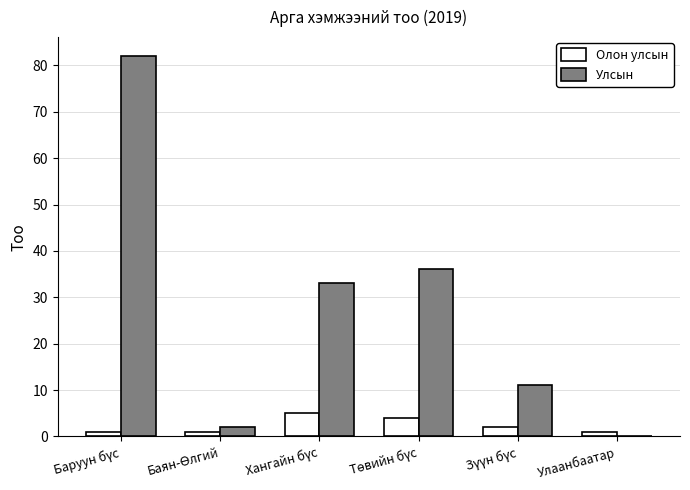

Which series has the largest total across all categories?

Улсын